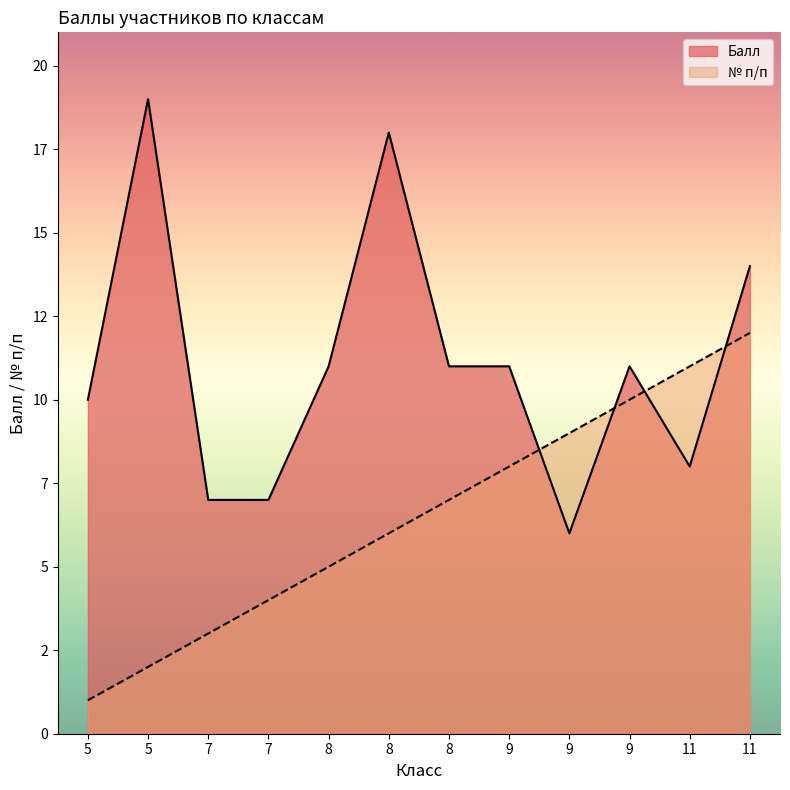

Rank the series at 5 from lowest to highest value.

№ п/п, Балл